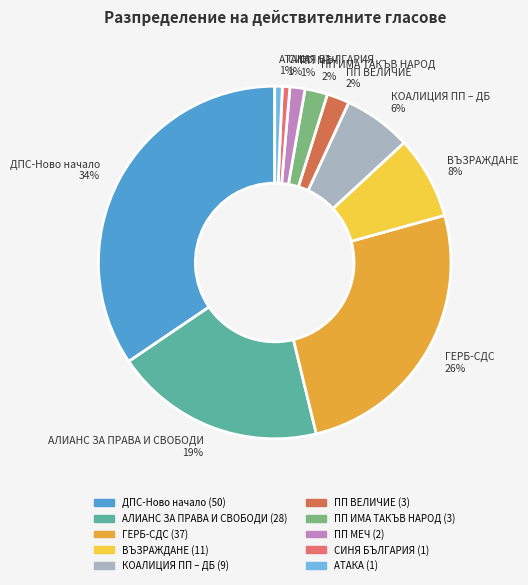

How many segments does this pie chart have?

10